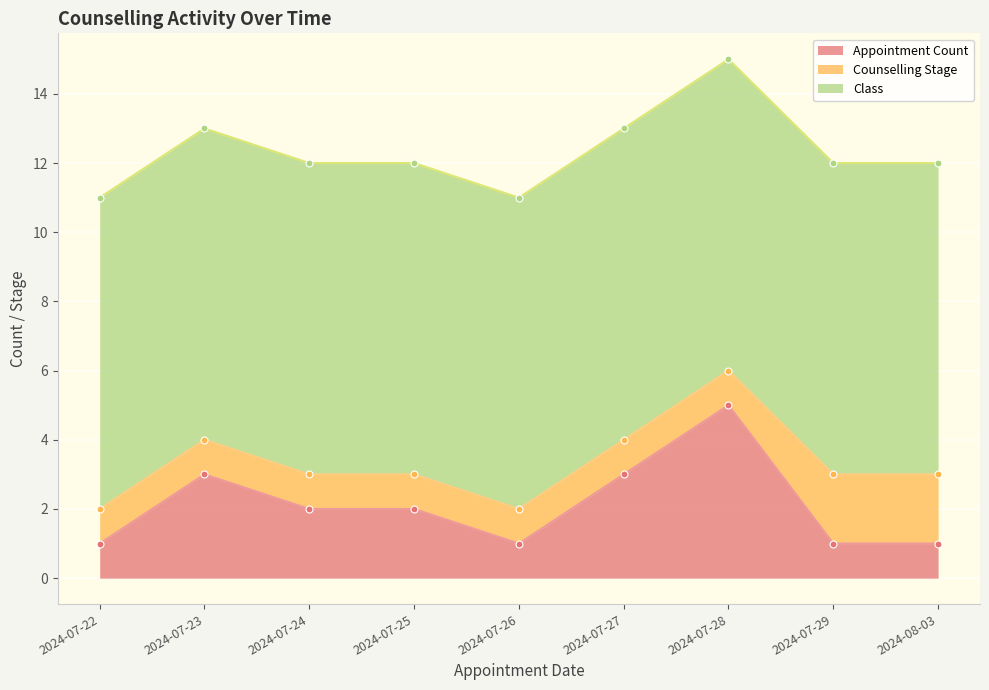

Is it true that Counselling Stage equals 1 at 2024-07-22?

True